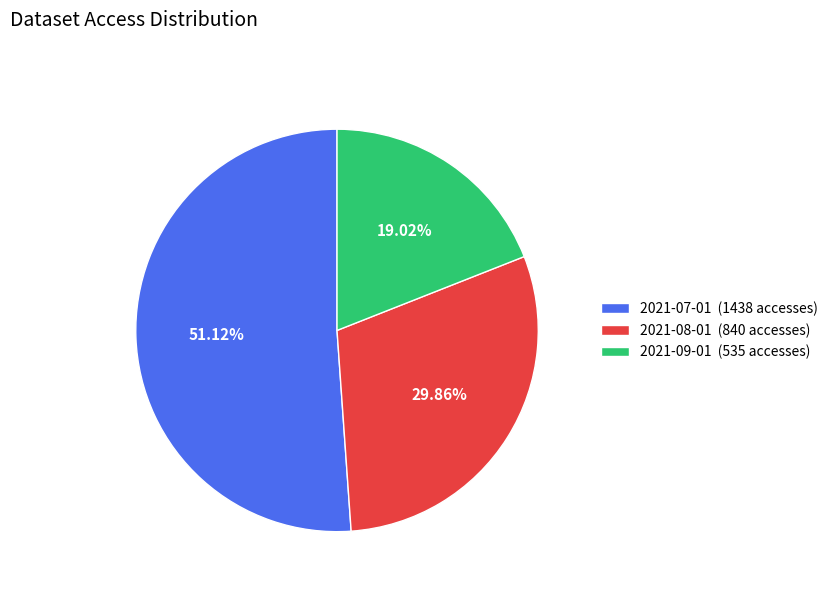

What percentage is the 2021-07-01 slice, to the nearest percent?

51%